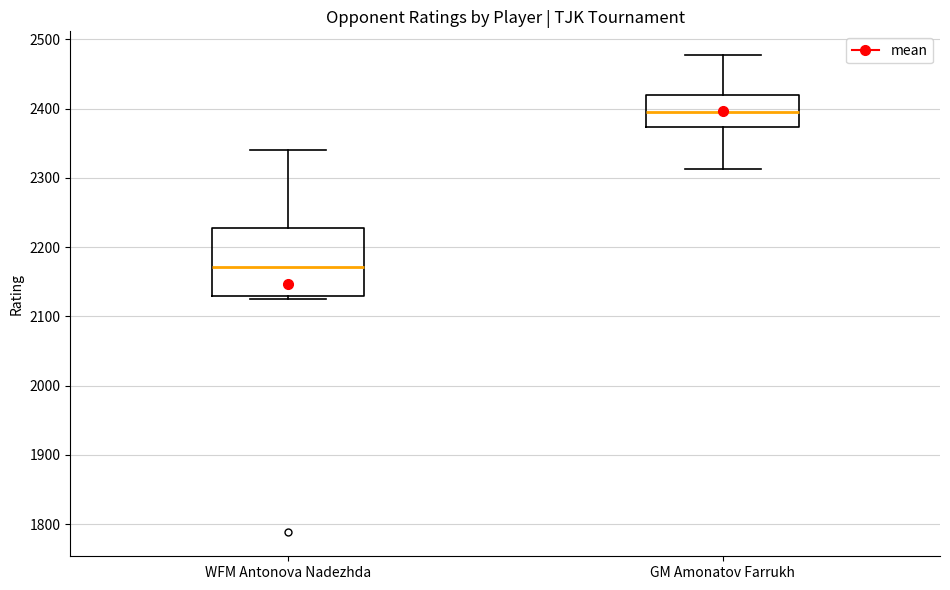

Reading left to right, transcribe this box plot: for each box, give where its median line is, the range the box spans, and where its two whiskers end, as read against the y-axis. The values are not printed on the chart, so give them approximately, as read against the axis.

WFM Antonova Nadezhda: median 2170, box 2130 to 2230, whiskers 2130 (just below the box's lower edge) to 2340
GM Amonatov Farrukh: median 2400, box 2370 to 2420, whiskers 2310 to 2480